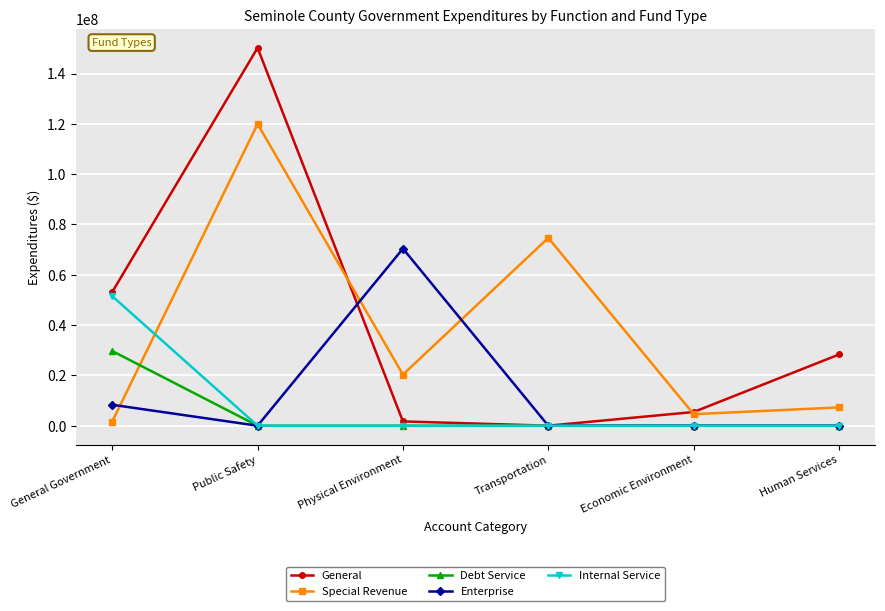

Read the Special Revenue value at Human Services.

7273639